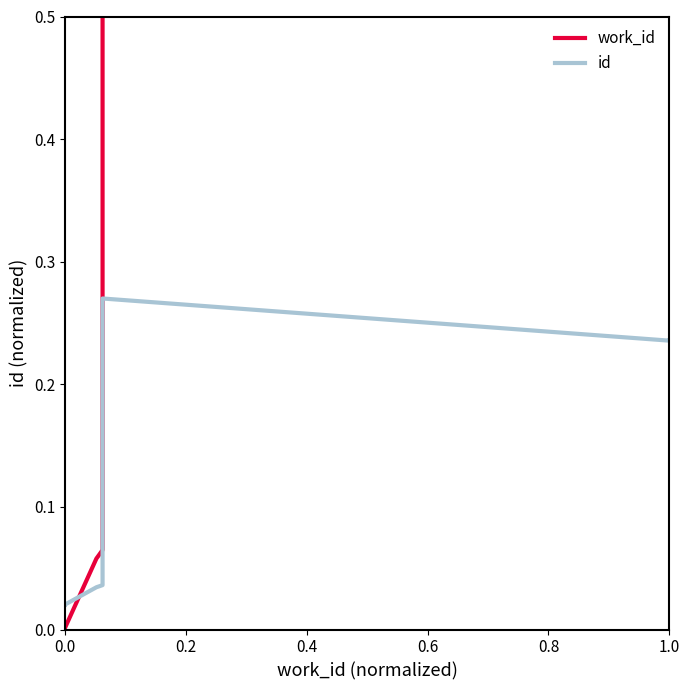

At how many categories does at least one series exceed 0?

10